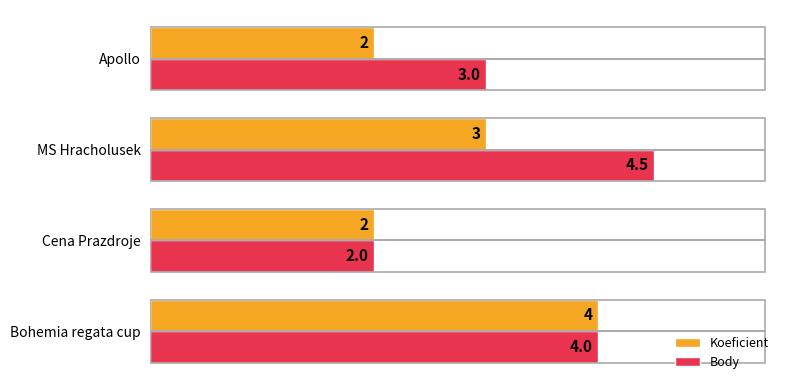

List the series in order of their peak value, highest first.

Body, Koeficient